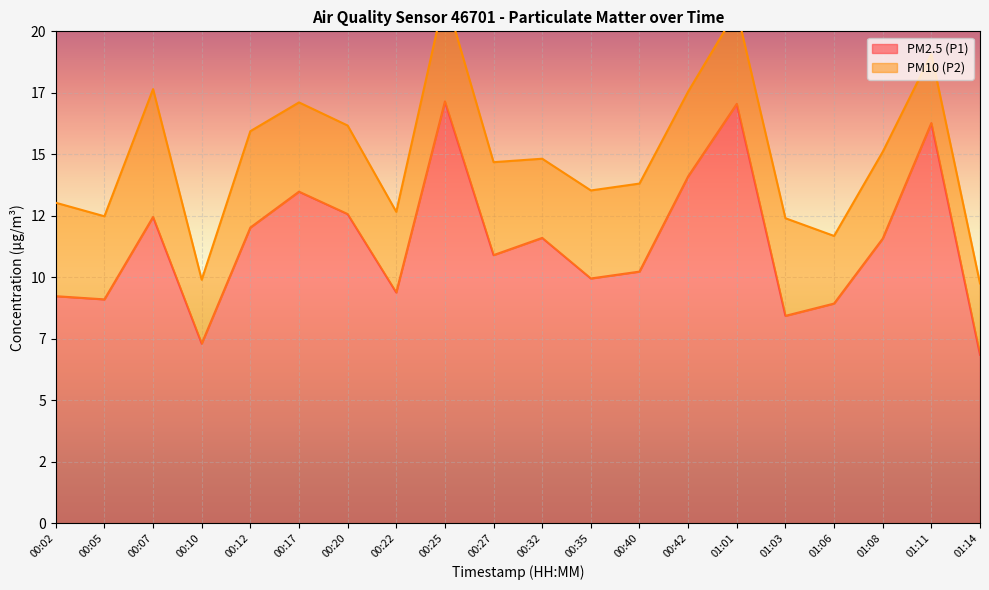

What position from the right is 00:27?

11